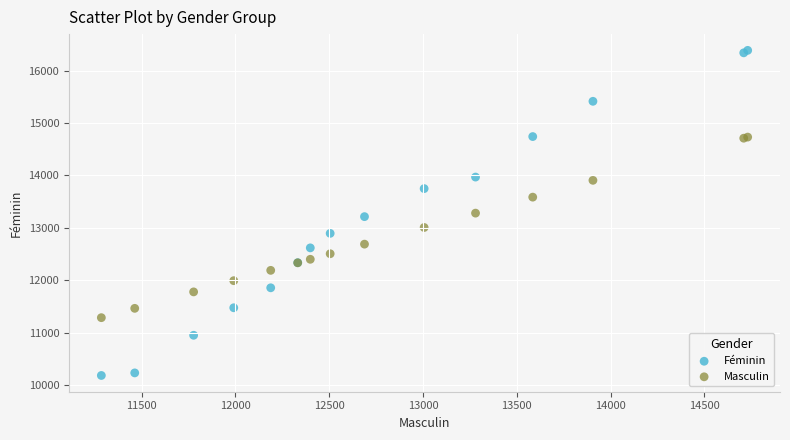

What is the X range (max minus min) for the scatter plot?

3446